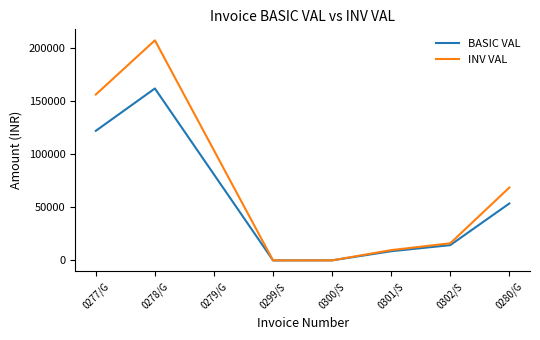

Which series has the largest total across all categories?

INV VAL